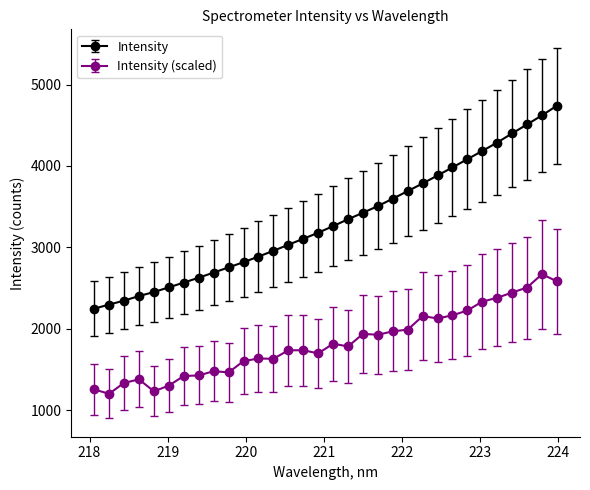

How many data points in Intensity (scaled) are above 1782?

16